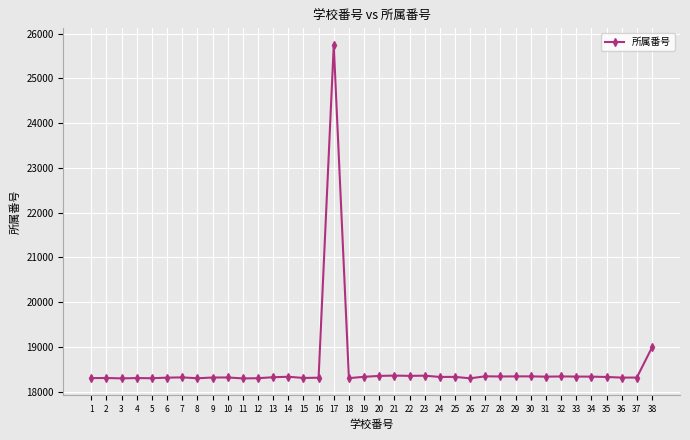

What is the value of the 9th point from the left?

18315